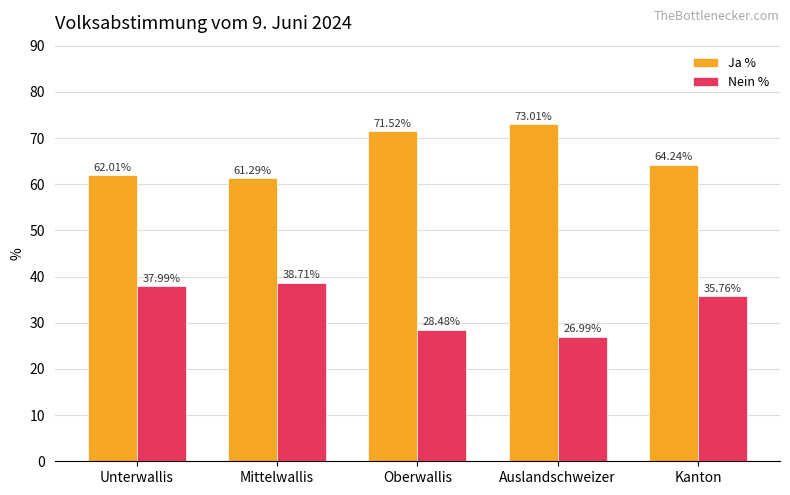

What is the average value of the Nein % series?

33.6